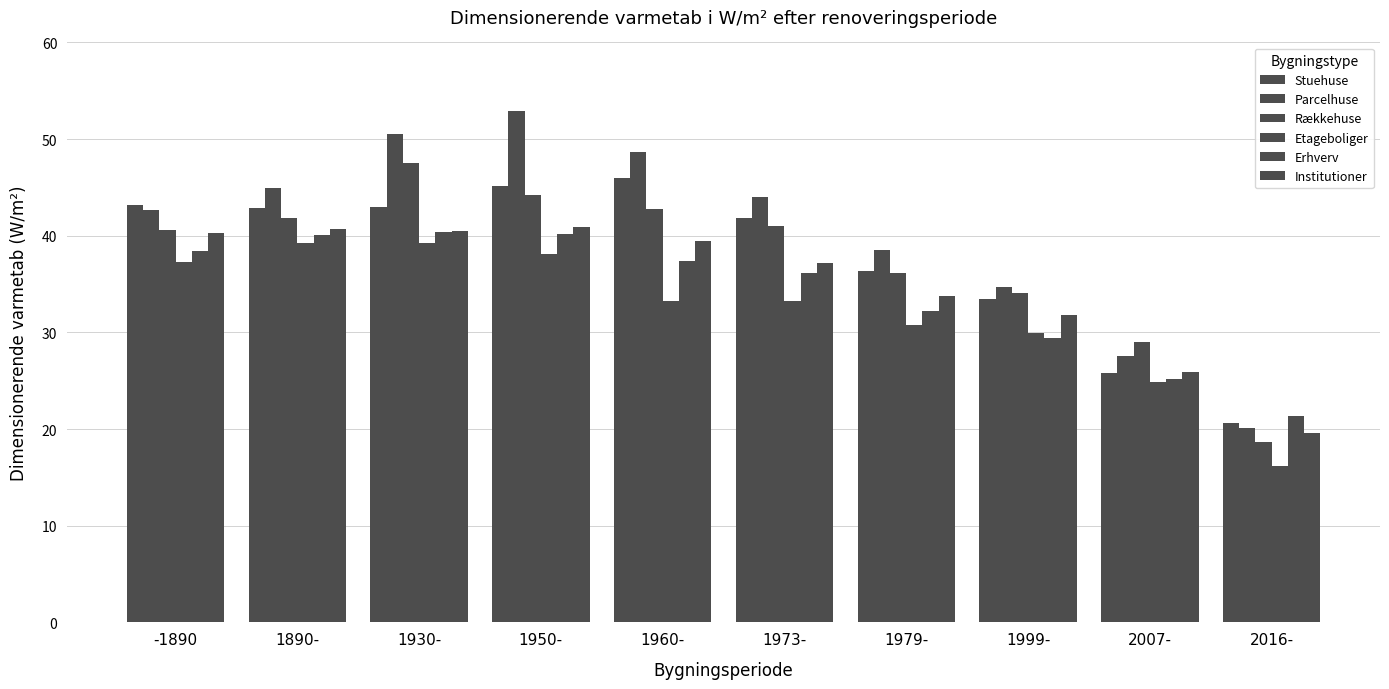

Which series has the widest spread of values?

Parcelhuse